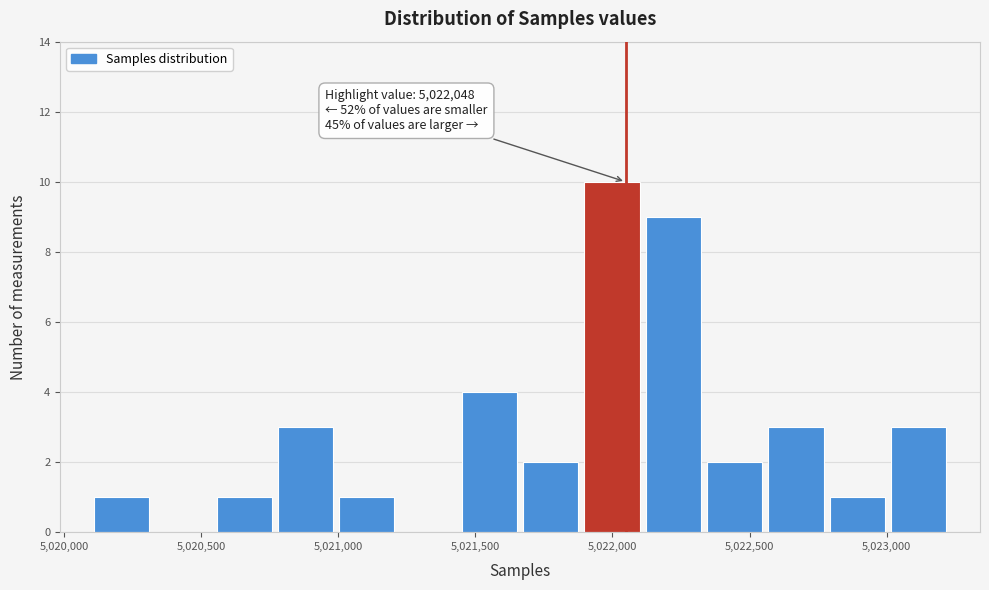

Over which range of the x-axis is the bar tallest?

5021900 to 5022100